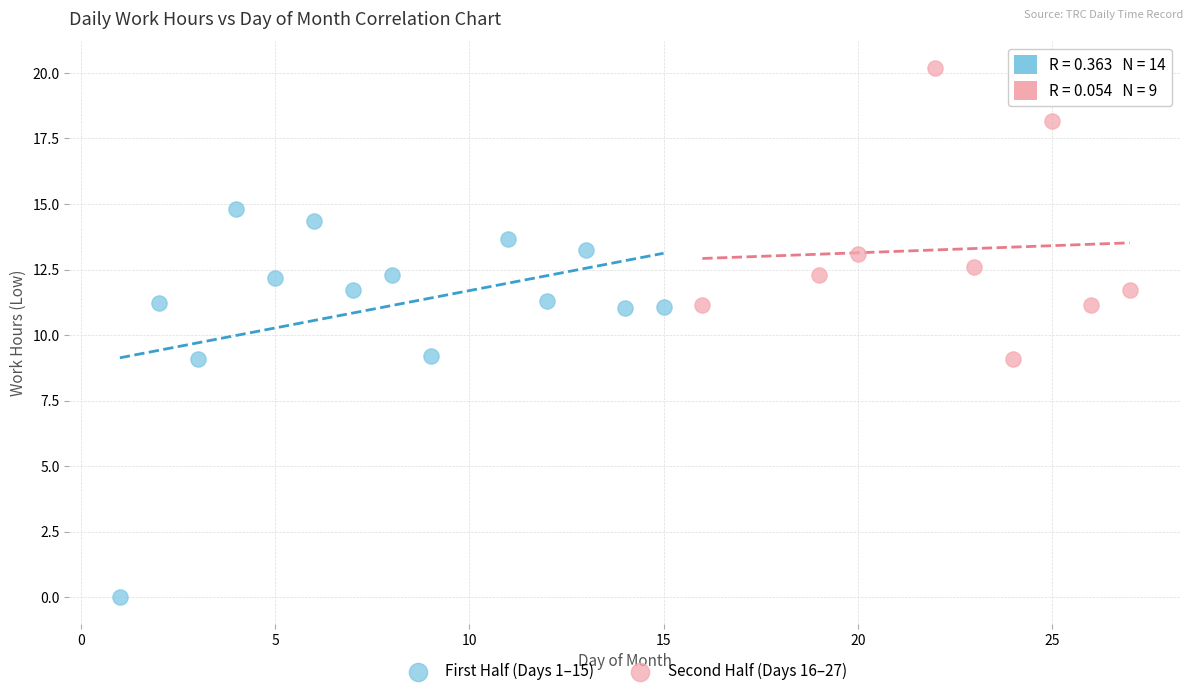

What are all the series names shown in the legend?

First Half (Days 1–15), Second Half (Days 16–27)